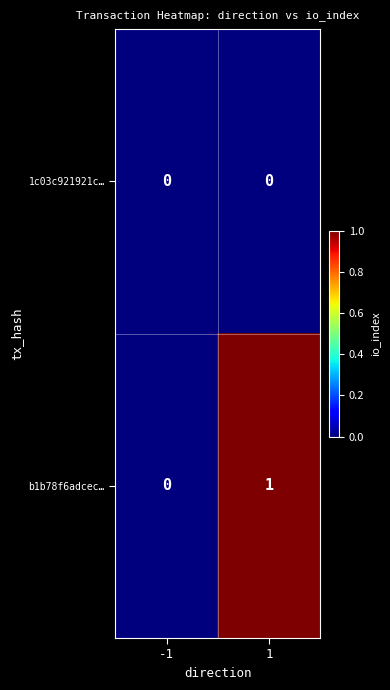

What is the maximum value shown in the chart?

1